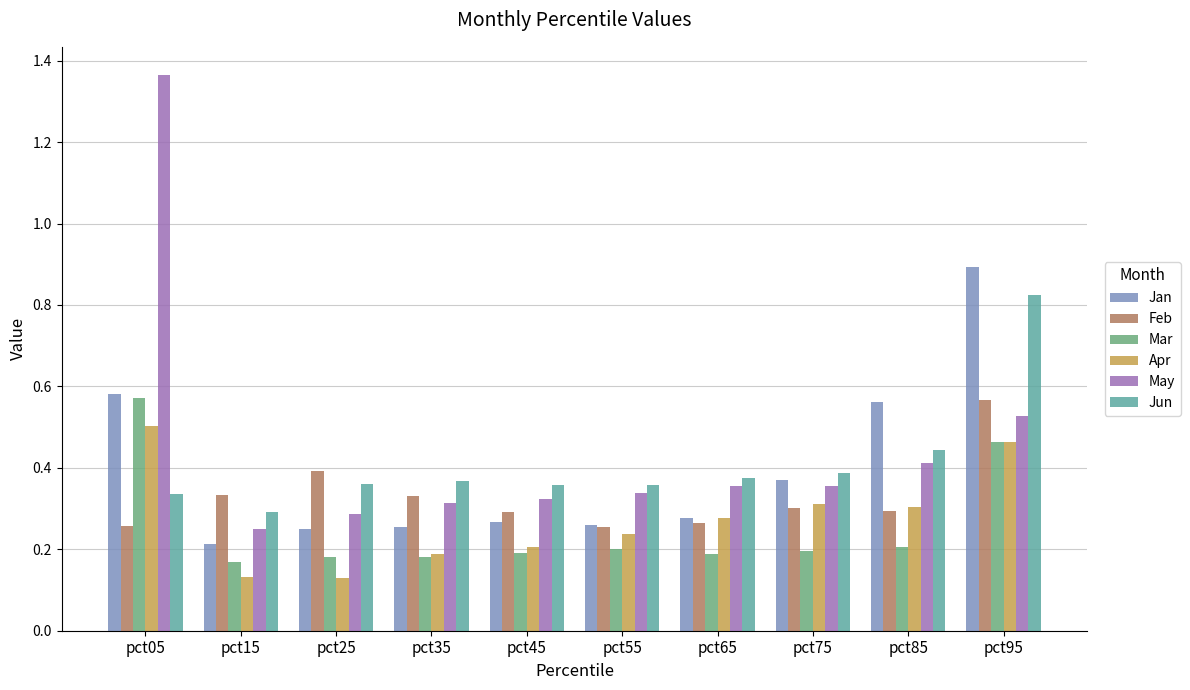

What is the sum of all Feb values?

3.3